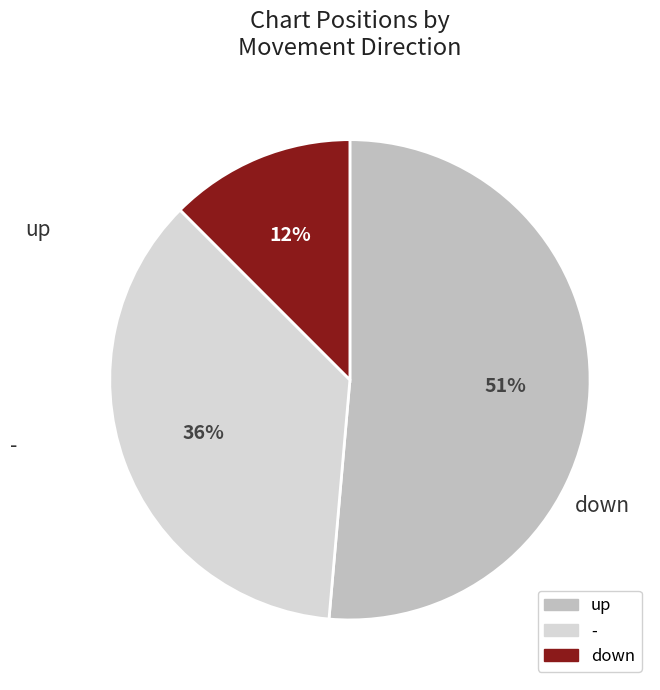

The - slice represents 22% of the pie. True or false?

False